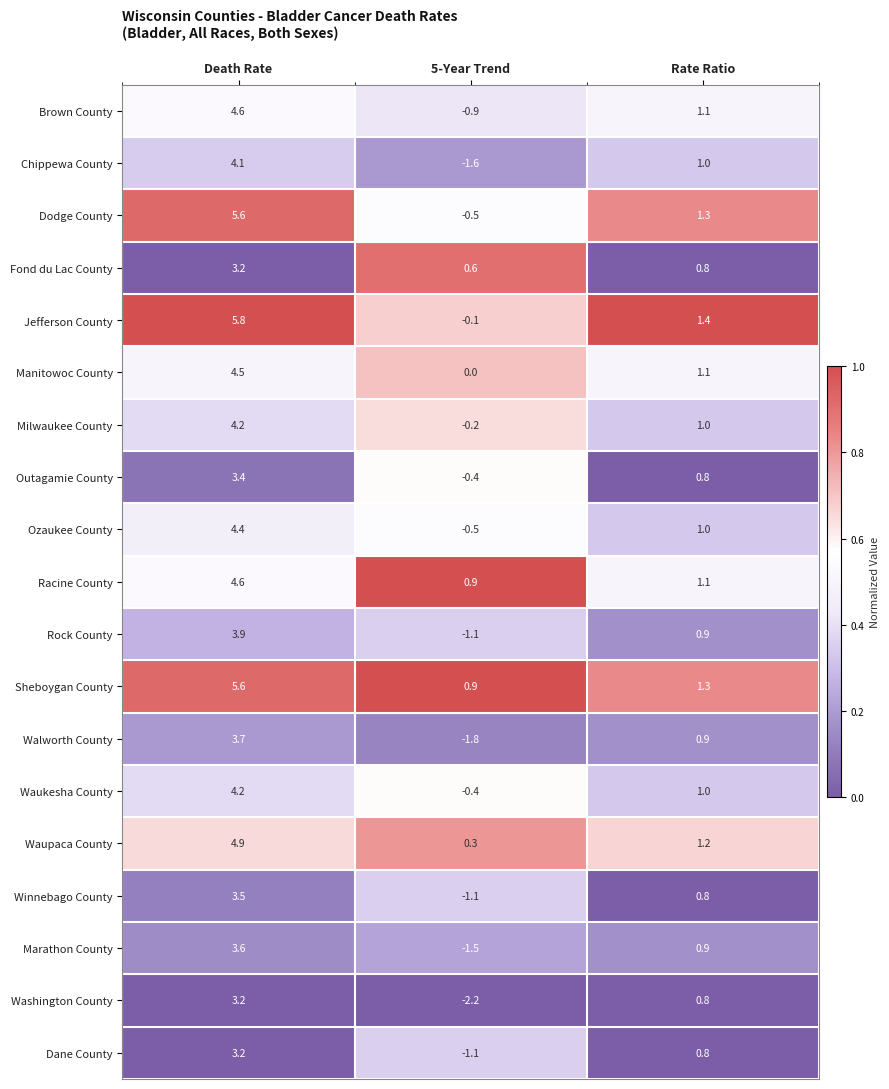

How many values in the Marathon County series exceed 0?

2